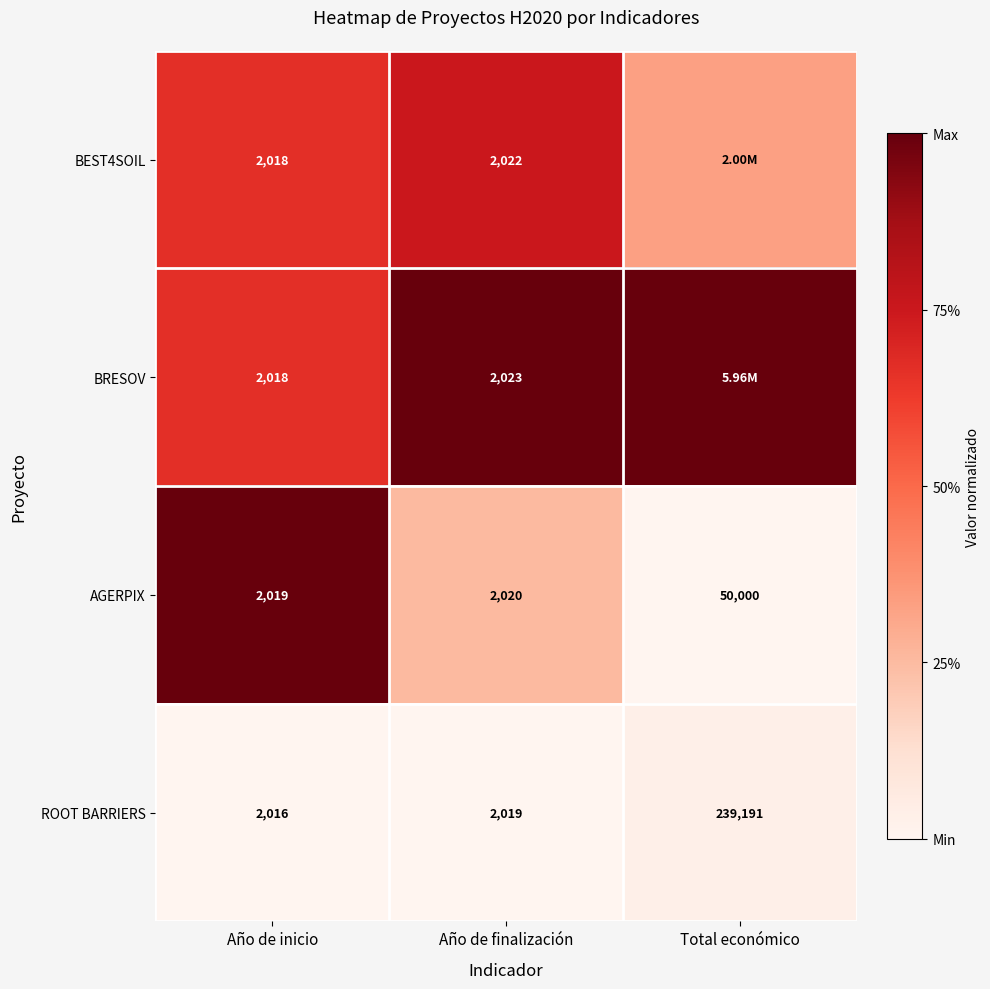

How many distinct data groups are displayed?

4